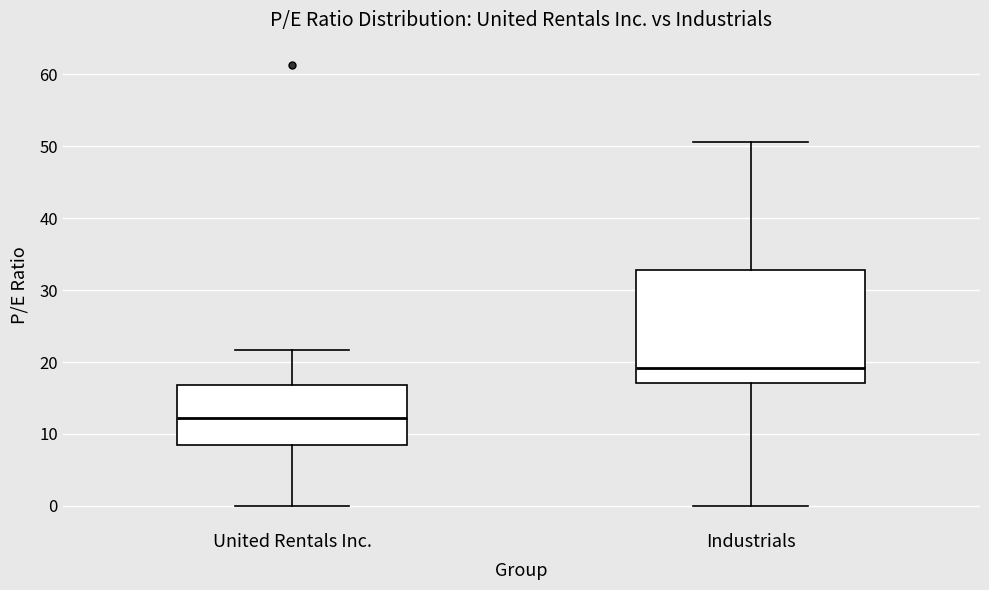

Reading left to right, read every box against the y-axis: the position of its median line, the range the box covers, and the ends of its whiskers. The values are not printed on the chart, so give them approximately, as read against the axis.

United Rentals Inc.: median 12, box 8 to 17, whiskers 0 to 22
Industrials: median 19, box 17 to 33, whiskers 0 to 51